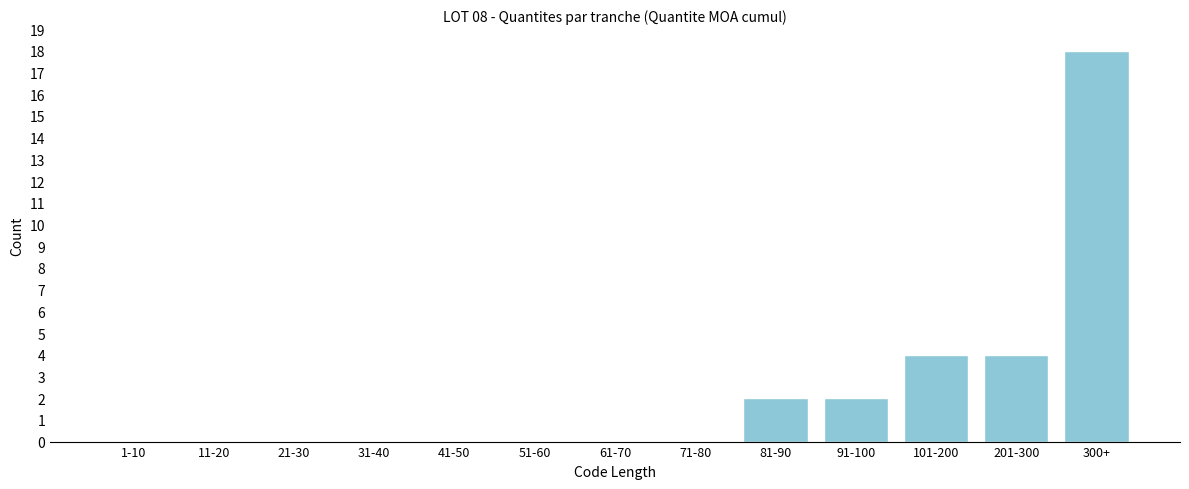

Reading right to left, what are all the values shown in this chart?

300+=18	201-300=4	101-200=4	91-100=2	81-90=2	71-80=0	61-70=0	51-60=0	41-50=0	31-40=0	21-30=0	11-20=0	1-10=0